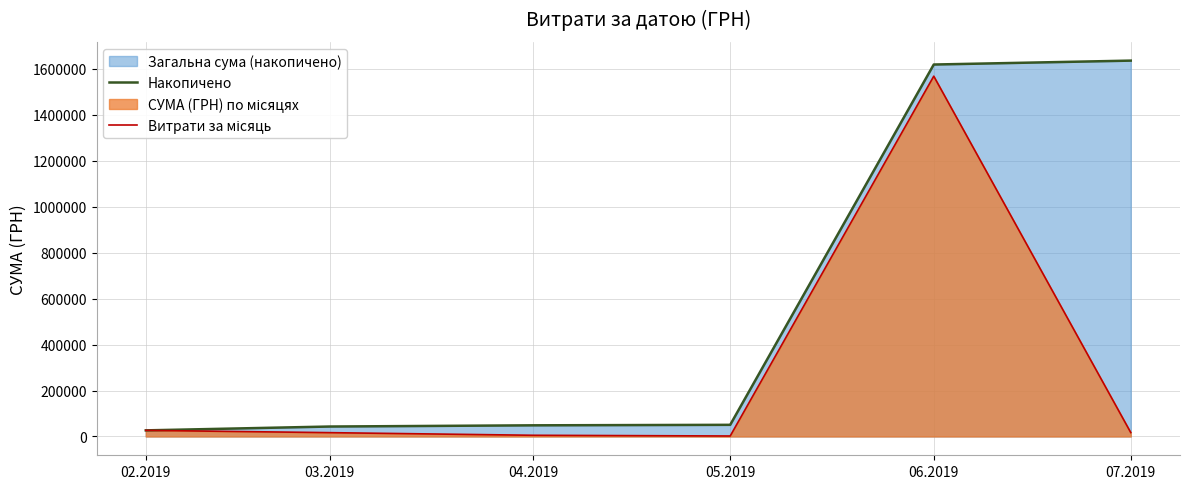

The value of Витрати за місяць at 02.2019 is 26632.1. True or false?

True